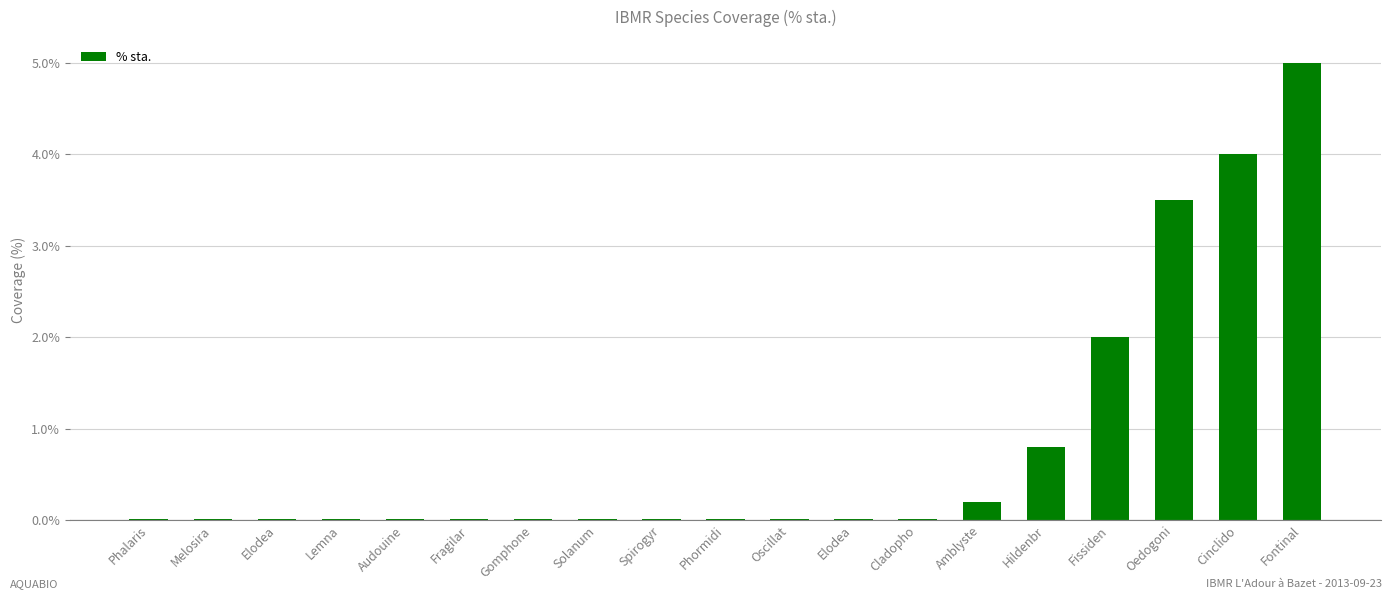

How many categories are shown in the chart?

19